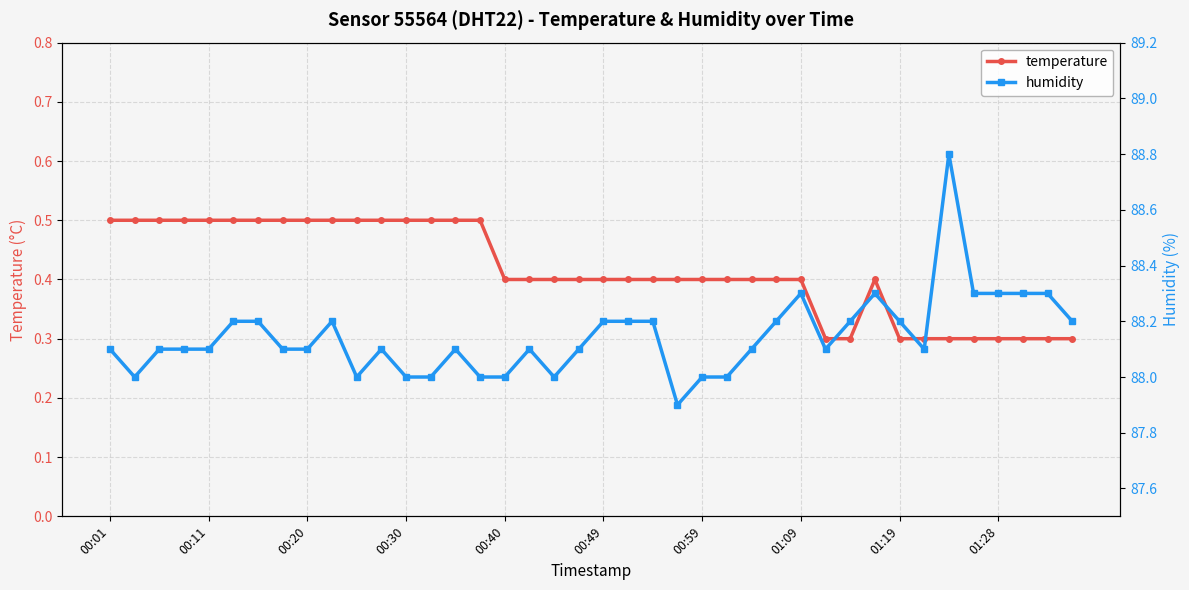

The value of temperature at 00:20 is 0.5. True or false?

True